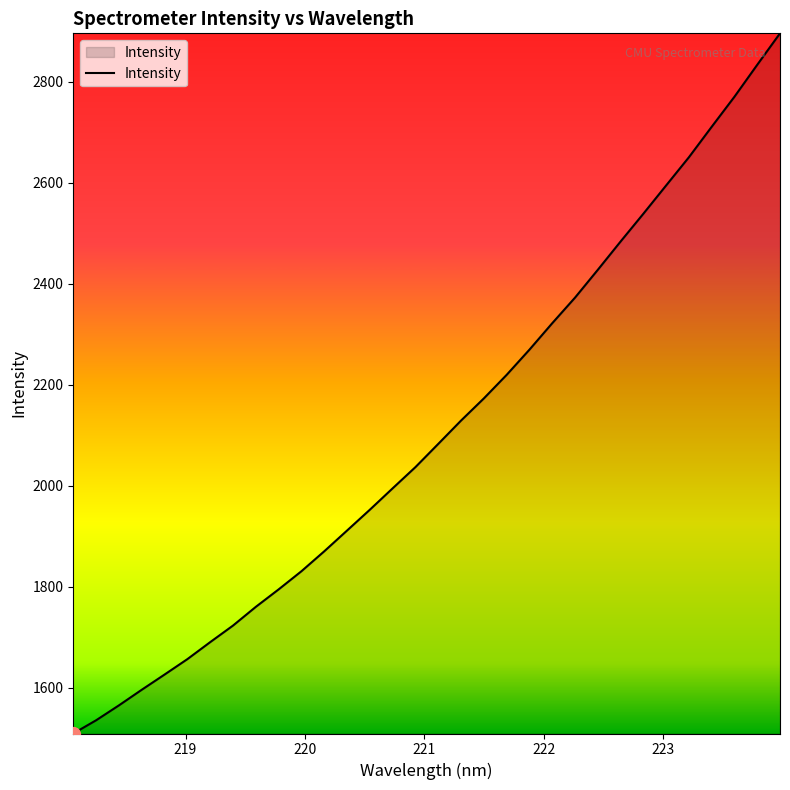

What is the smallest value displayed?

1509.0